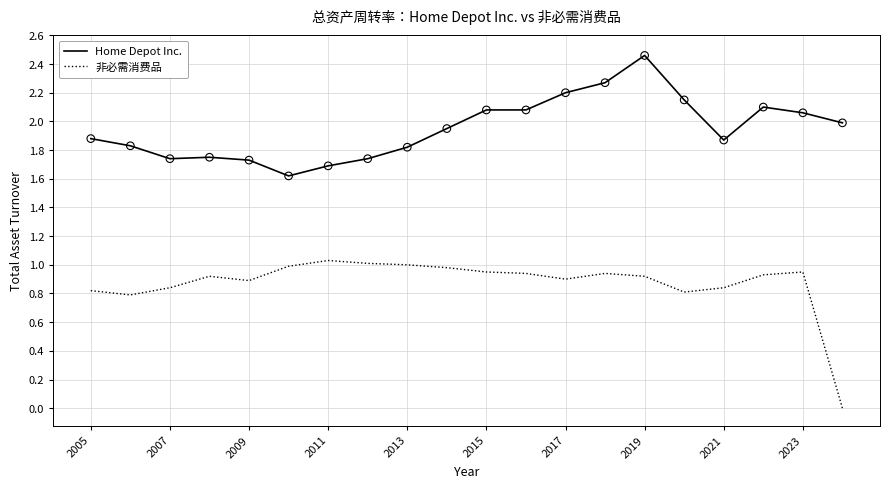

Which series has the largest total across all categories?

Home Depot Inc.